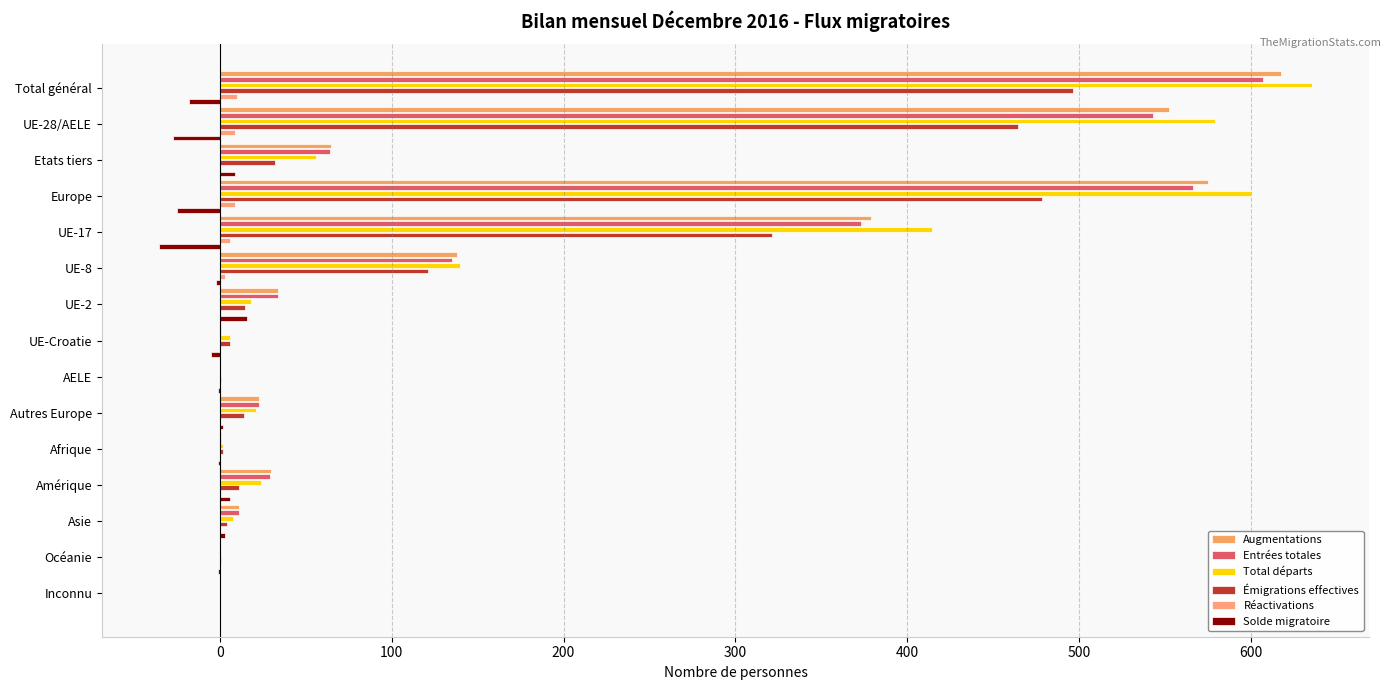

What is the difference between the maximum and minimum values in the Augmentations series?

617